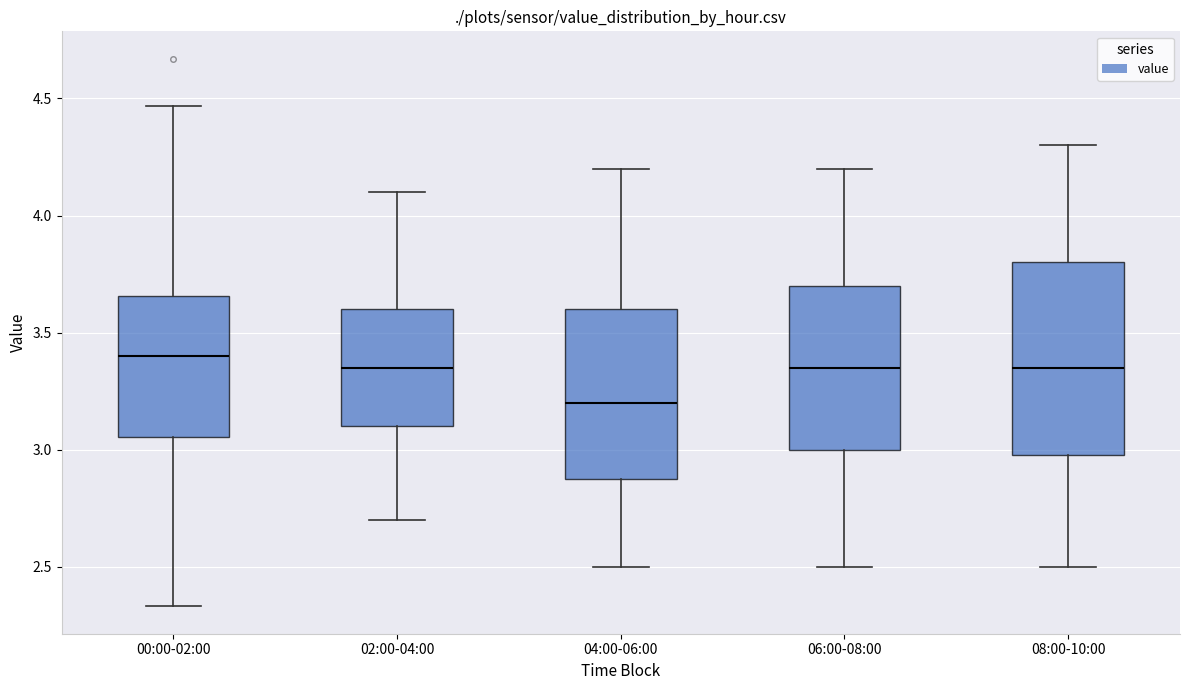

Reading left to right, transcribe this box plot: for each box, give where its median line is, the range the box spans, and where its two whiskers end, as read against the y-axis. The values are not printed on the chart, so give them approximately, as read against the axis.

00:00-02:00: median 3.40, box 3.05 to 3.65, whiskers 2.35 to 4.45
02:00-04:00: median 3.35, box 3.10 to 3.60, whiskers 2.70 to 4.10
04:00-06:00: median 3.20, box 2.90 to 3.60, whiskers 2.50 to 4.20
06:00-08:00: median 3.35, box 3.00 to 3.70, whiskers 2.50 to 4.20
08:00-10:00: median 3.35, box 3.00 to 3.80, whiskers 2.50 to 4.30